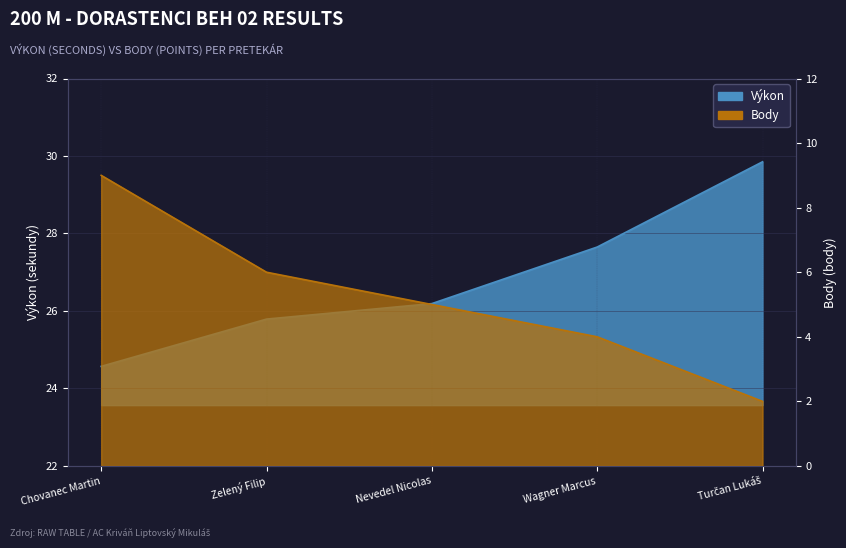

Is the value of Body at Turčan Lukáš greater than the value of Výkon at Nevedel Nicolas?

No